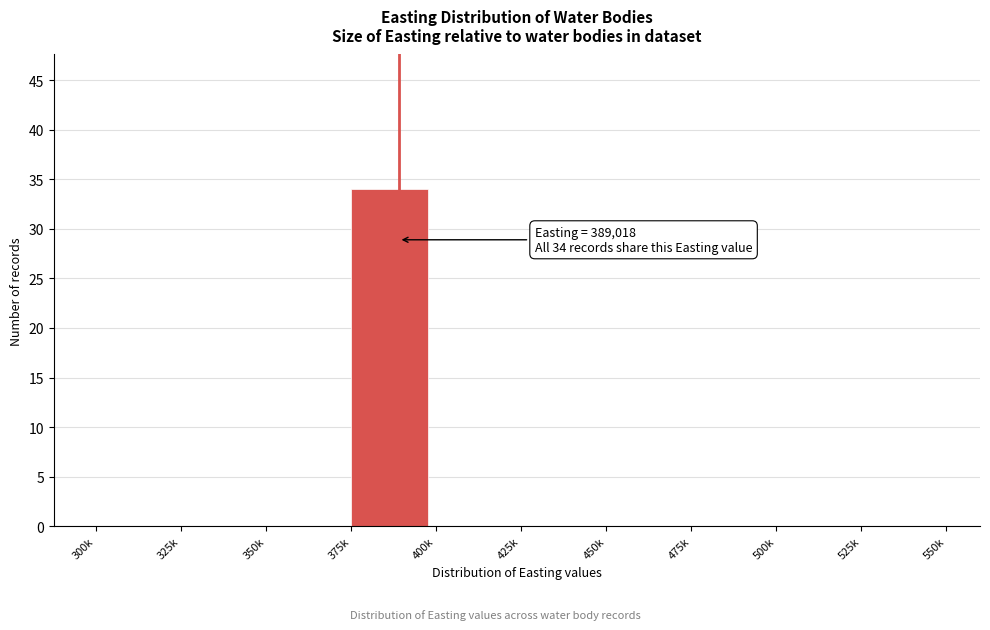

Reading left to right, what are all the values shown in this chart?

300k=0	325k=0	350k=0	375k=34	400k=0	425k=0	450k=0	475k=0	500k=0	525k=0